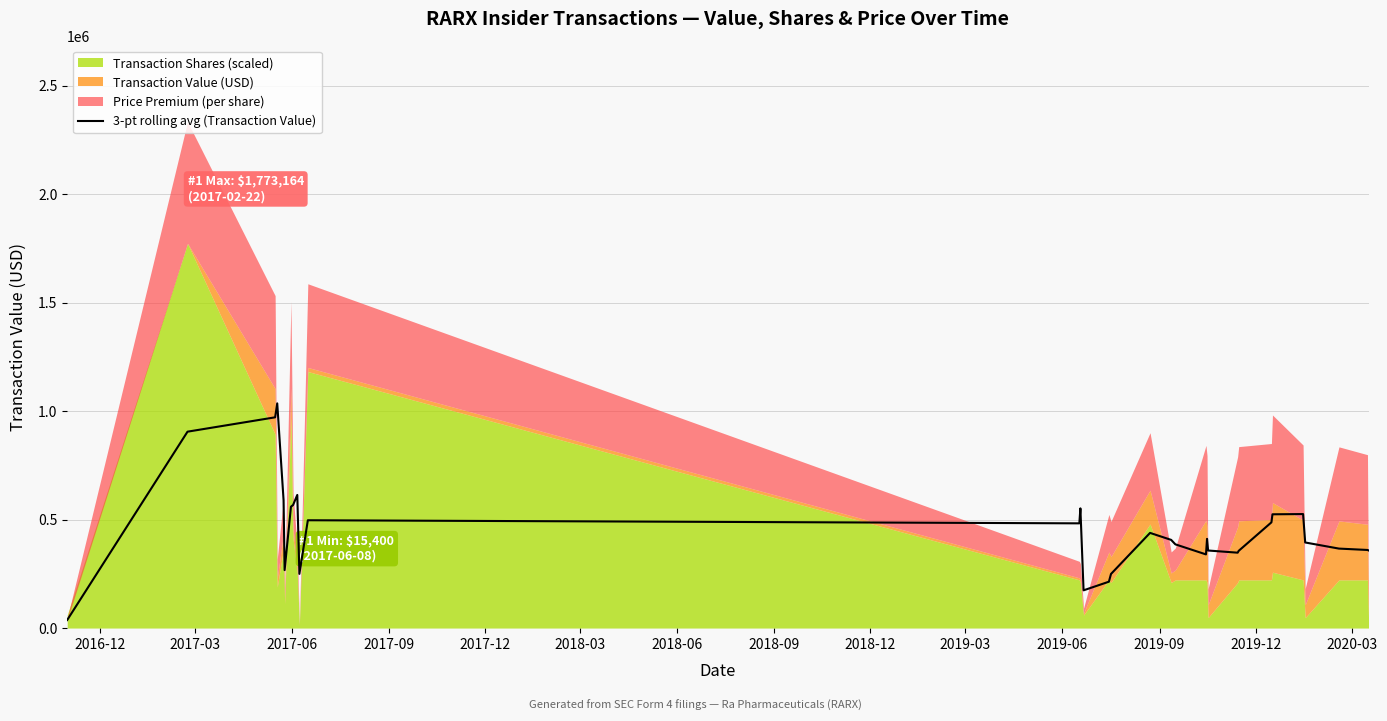

Reading left to right, extract all data points from this chart.

37115.0	905139.5	971301.7	1035584.7	589984.7	266973.3	559343.0	567034.0	613556.7	249665.7	496888.7	482630.0	551652.3	173877.7	213632.0	249302.7	438598.3	406399.3	385798.0	339498.0	411056.7	357401.7	347414.7	355945.7	487159.3	524353.0	525393.7	394423.7	366244.0	359937.3	357871.7